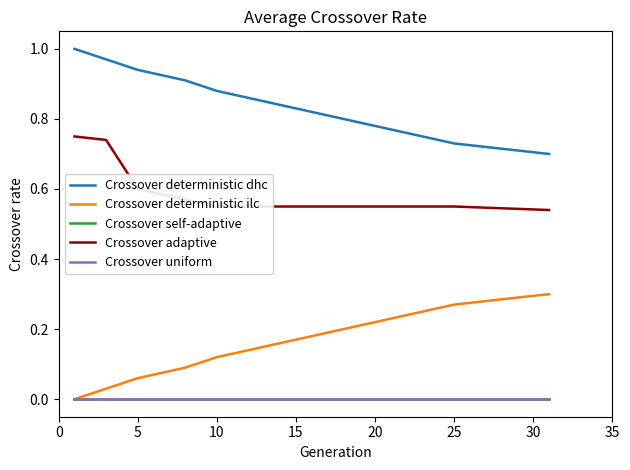

Is this an area chart (filled region under the line)?

No